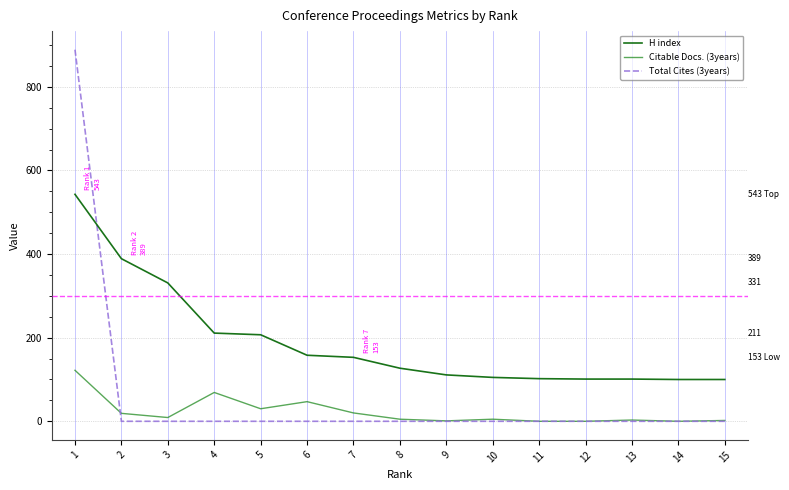

Where does the Citable Docs. (3years) series first go above 5?

1